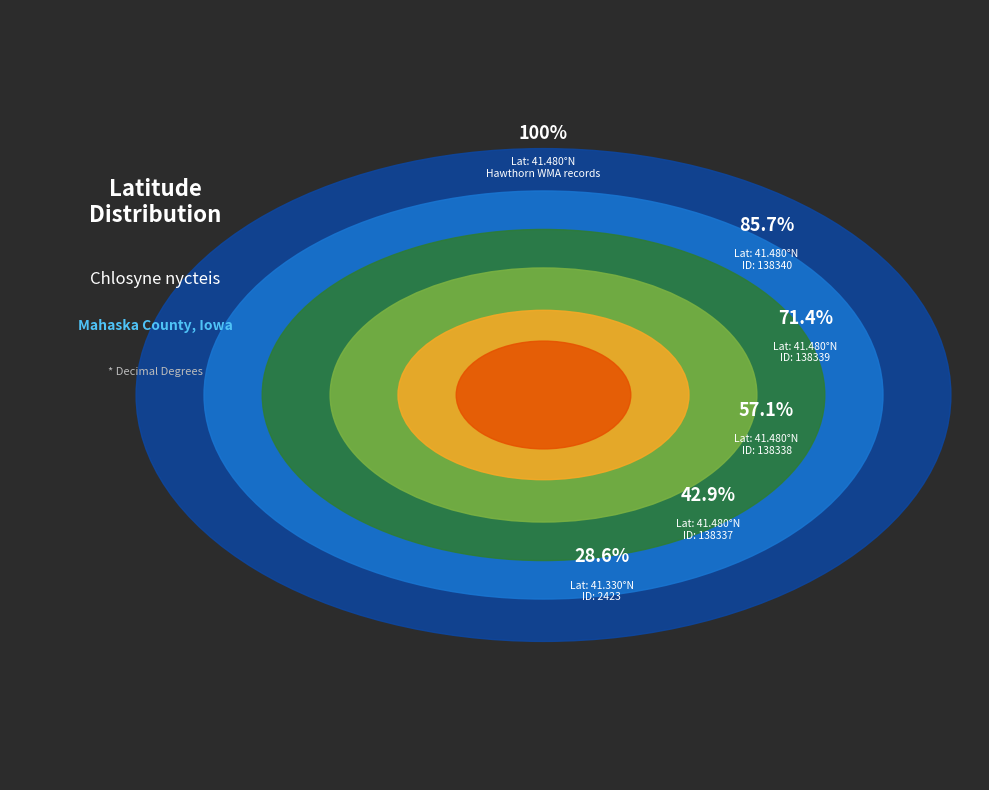

What portion of the pie excludes 138337?

85.7%